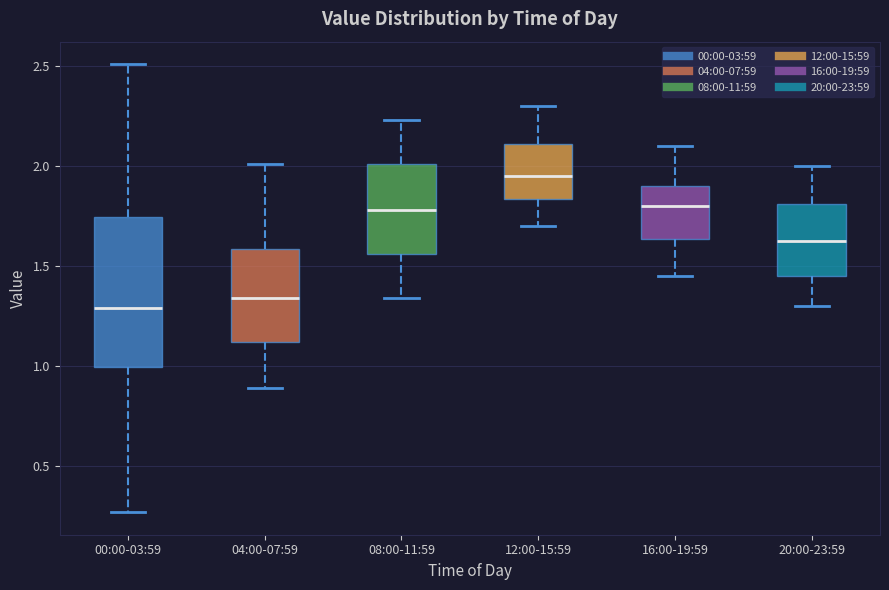

Where is the lower edge of the box for 16:00-19:59 on the y-axis? The values are not printed on the chart, so give them approximately, as read against the axis.

1.65